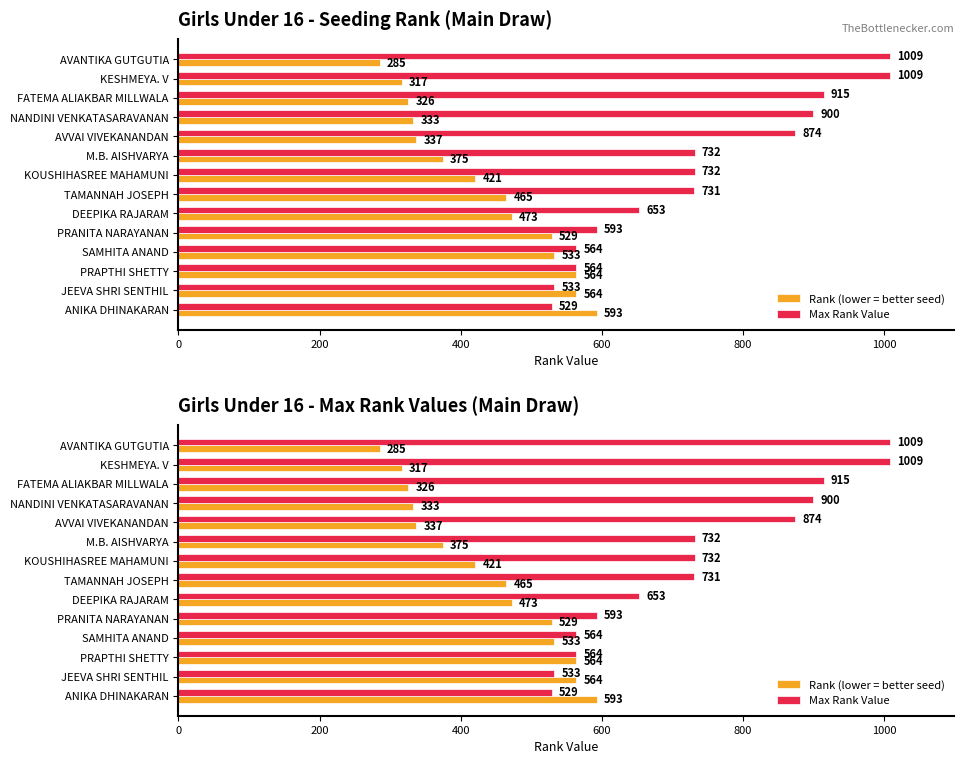

The value of Rank (lower = better seed) at DEEPIKA RAJARAM is 473. True or false?

True